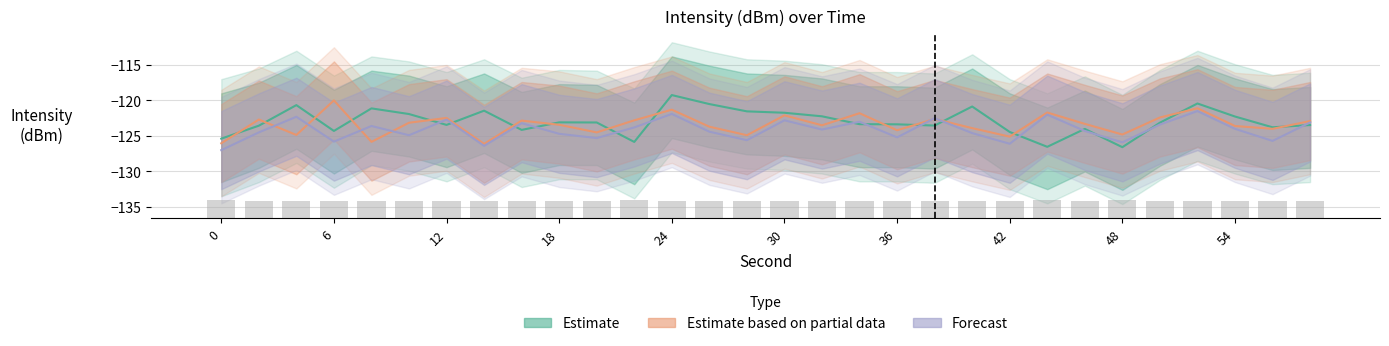

What is the difference between the second highest and minimum values in the Estimate based on partial data series?

5.0